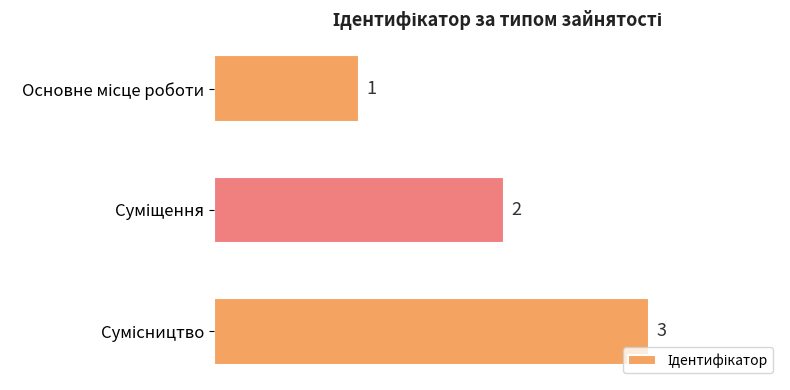

How many values are between 1 and 3?

3